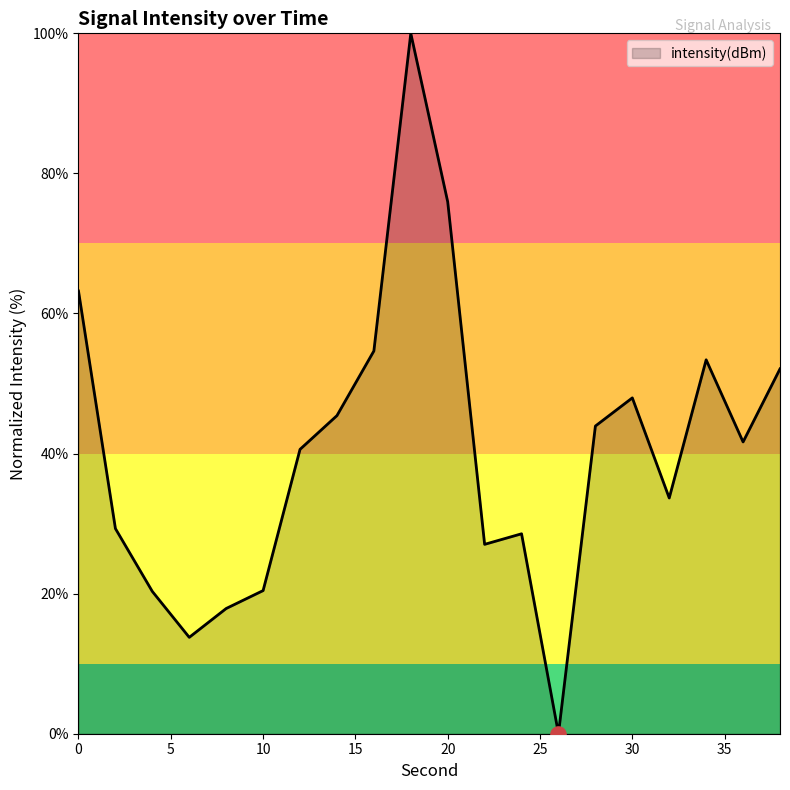

What is the difference between the maximum and minimum values?

100.0